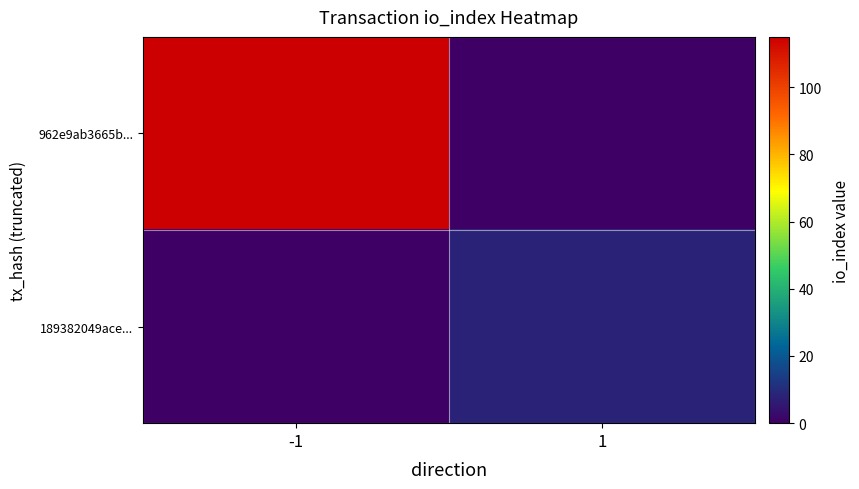

At which category does the chart reach its peak across all series?

-1